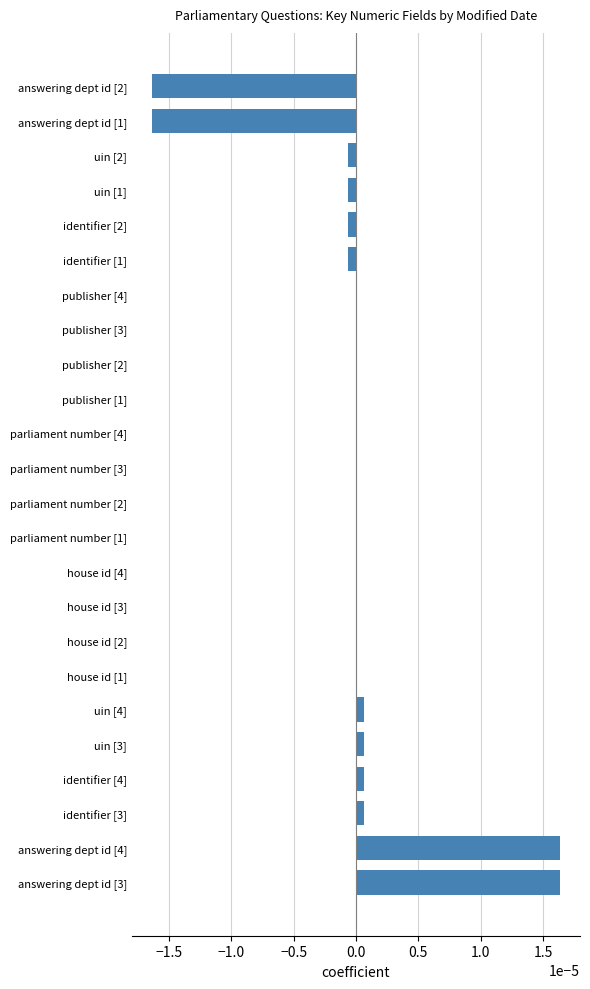

The value at answering dept id [3] is 0.0. True or false?

True